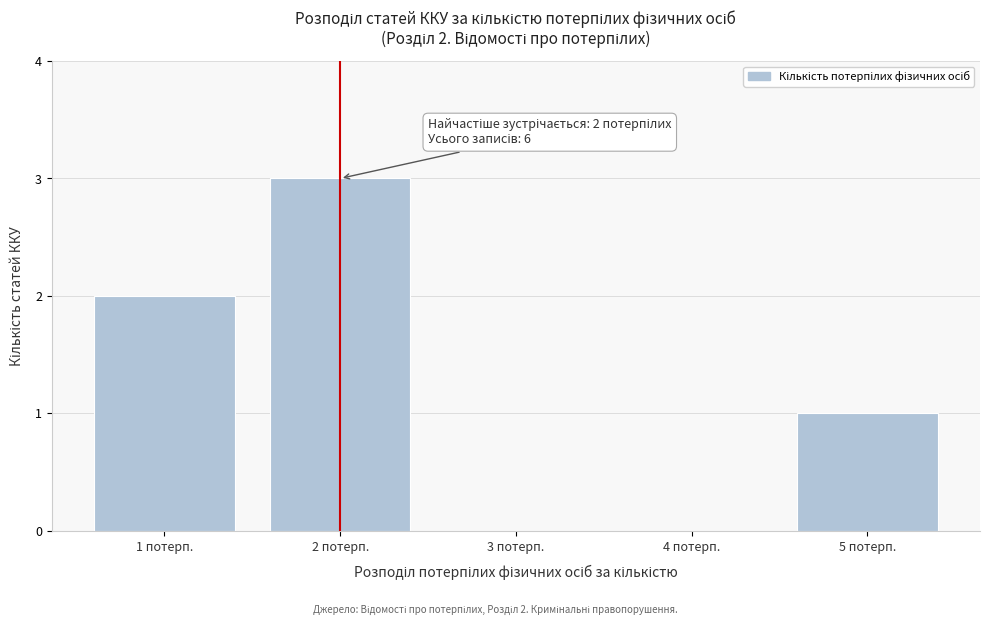

Reading right to left, what are all the values shown in this chart?

5 потерп.=1	4 потерп.=0	3 потерп.=0	2 потерп.=3	1 потерп.=2